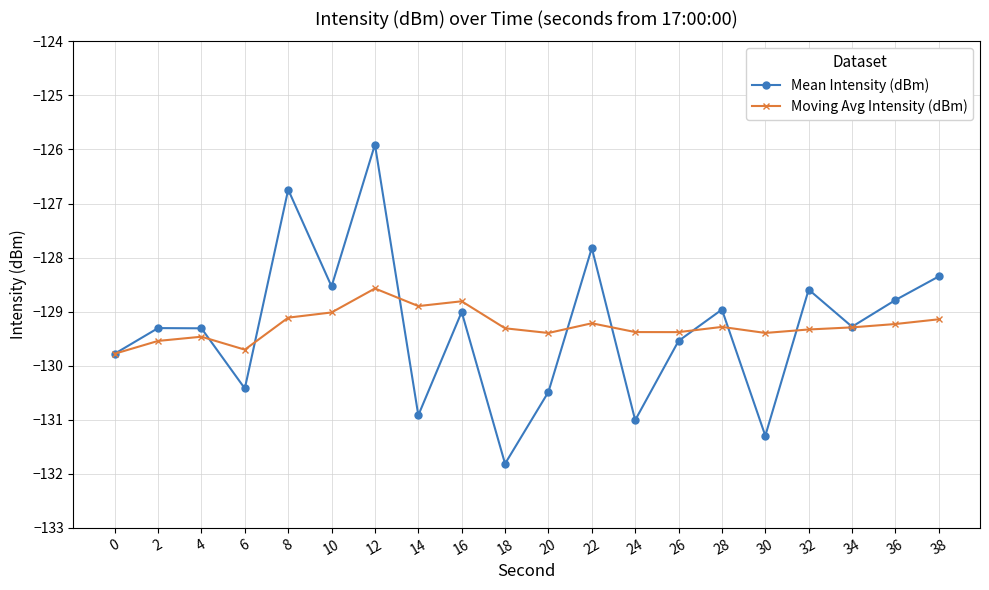

What is the approximate value of Moving Avg Intensity (dBm) at 0?

-129.8